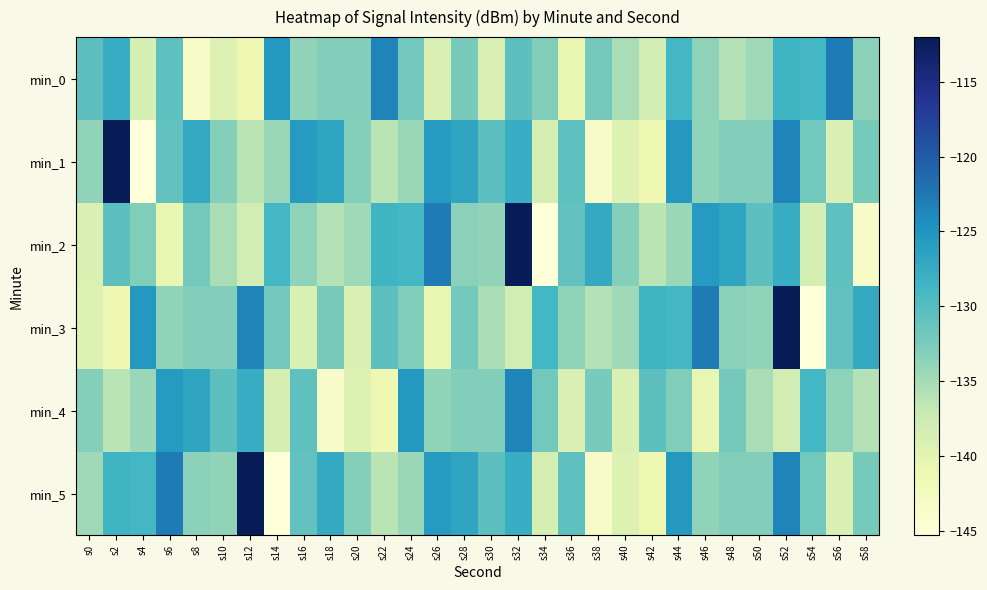

At which category is the sum across all series the highest?

s52